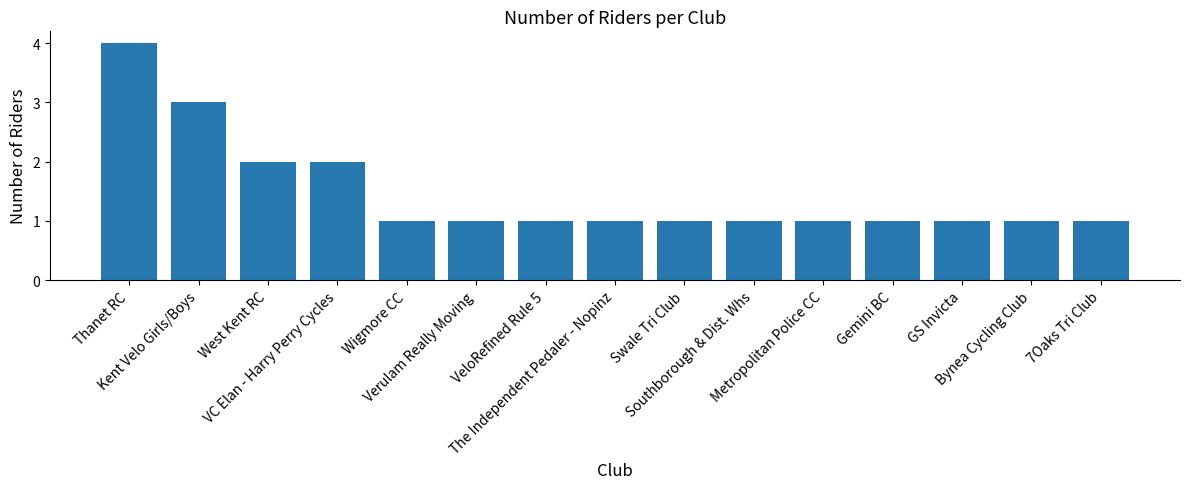

What is the difference between the second highest and second lowest values?

2